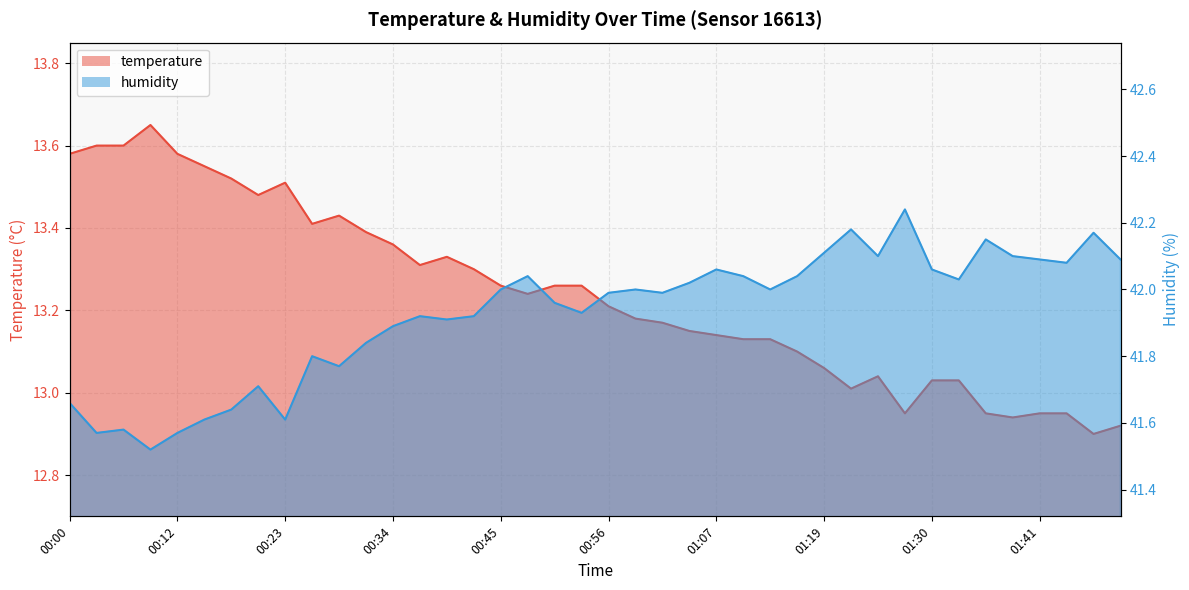

List the series in order of their overall mean, lowest first.

temperature, humidity